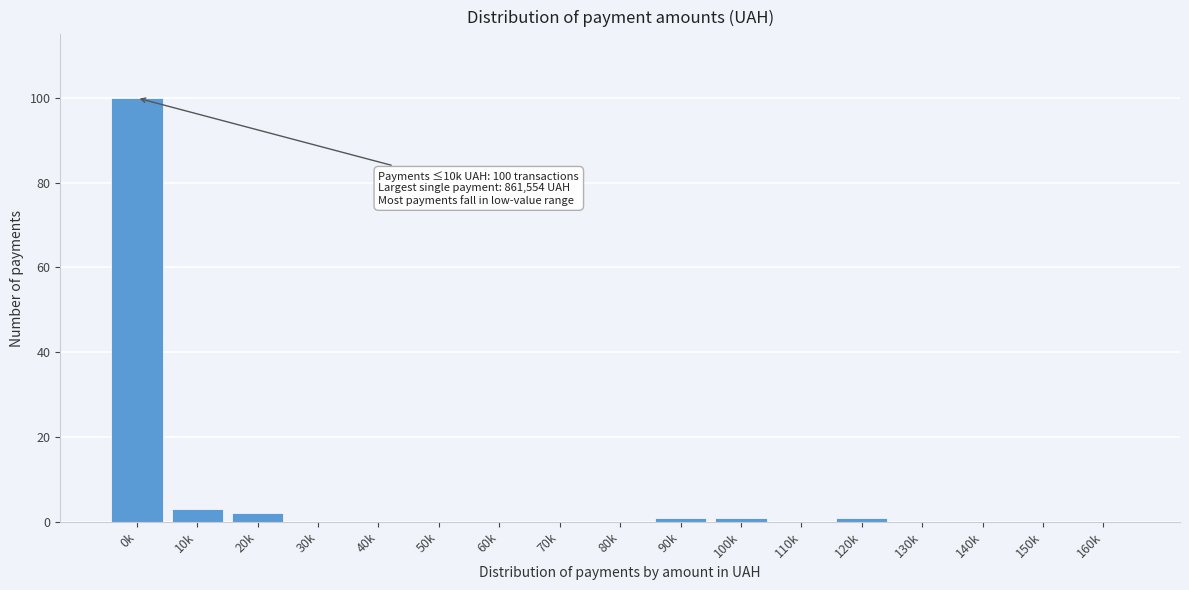

Reading left to right, transcribe all the data shown in this chart.

0k=100	10k=3	20k=2	30k=0	40k=0	50k=0	60k=0	70k=0	80k=0	90k=1	100k=1	110k=0	120k=1	130k=0	140k=0	150k=0	160k=0